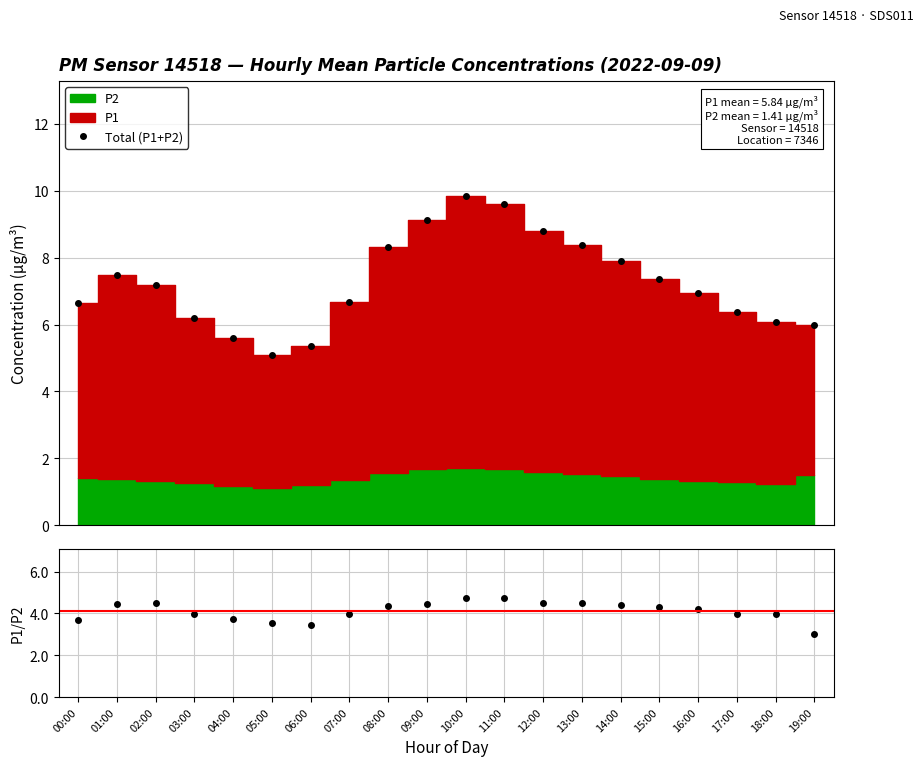

What is the label of the 2nd point from the right?

18:00